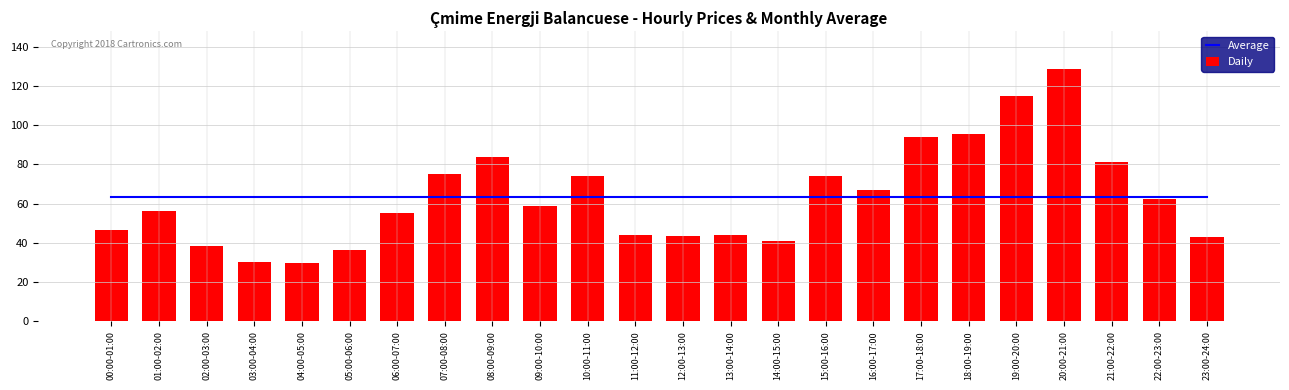

Reading left to right, what are all the values shown in this chart?

Average: 63.3	63.3	63.3	63.3	63.3	63.3	63.3	63.3	63.3	63.3	63.3	63.3	63.3	63.3	63.3	63.3	63.3	63.3	63.3	63.3	63.3	63.3	63.3	63.3
Daily: 46.4	56.1	38.3	30.0	29.6	36.4	55.4	75.3	83.9	58.9	74.0	44.2	43.6	44.1	40.9	74.0	67.0	94.1	95.7	114.7	128.6	81.4	62.5	43.1